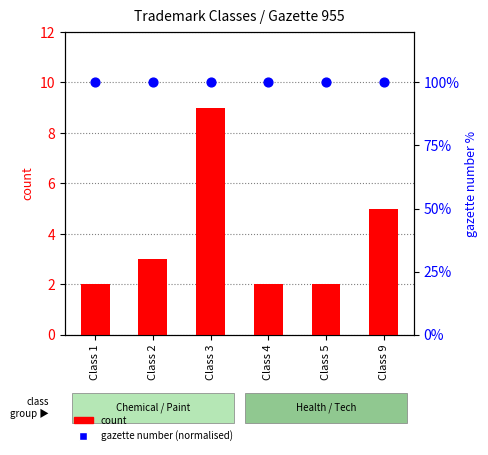

At how many categories does at least one series exceed 59?

6